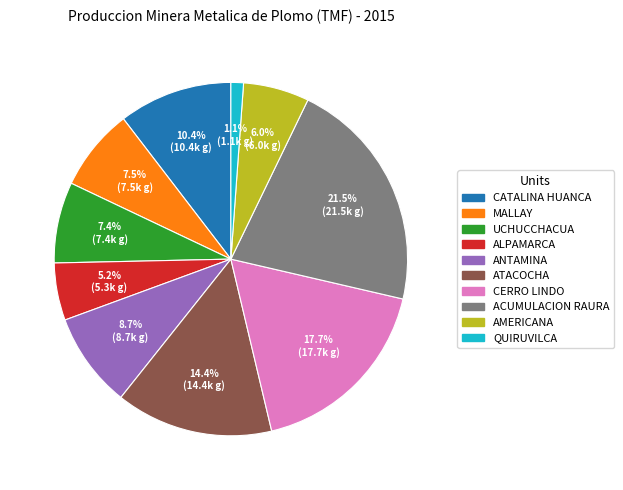

Combined, do ANTAMINA and ACUMULACION RAURA account for over 50%?

No